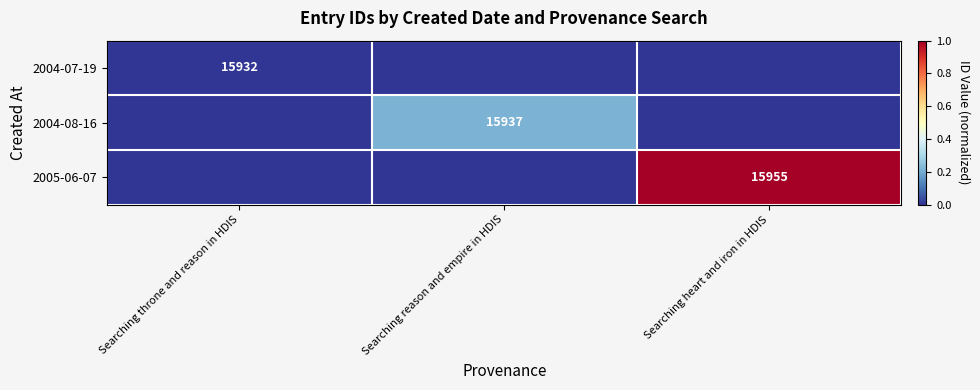

At which category is the sum across all series the highest?

Searching heart and iron in HDIS